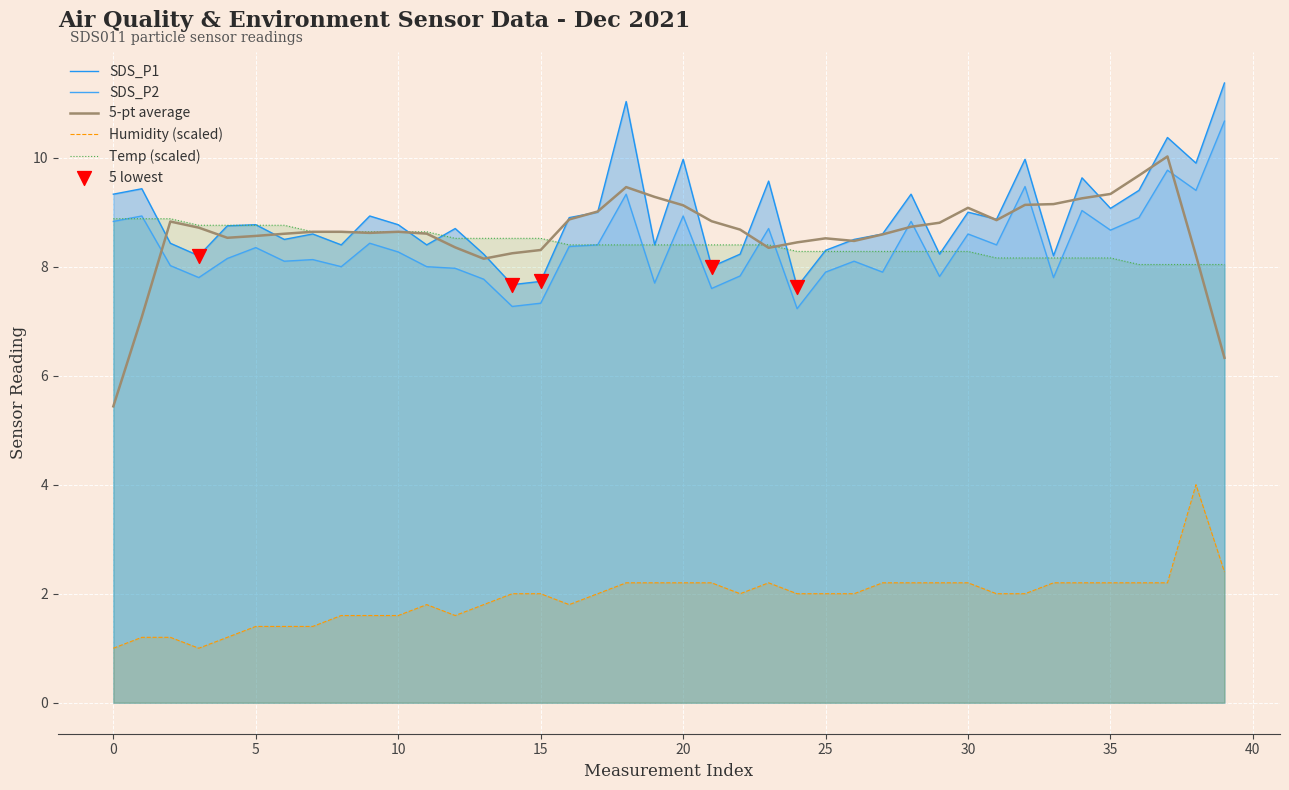

What is the total value across all series at 15?

33.9